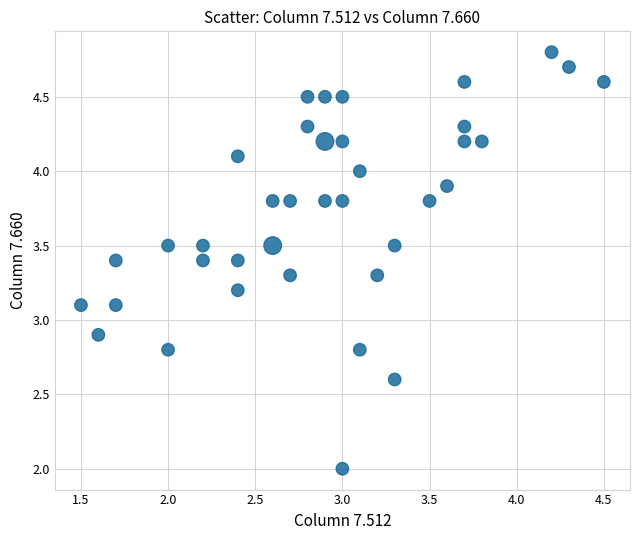

What is the range of X values (max minus min)?

3.0